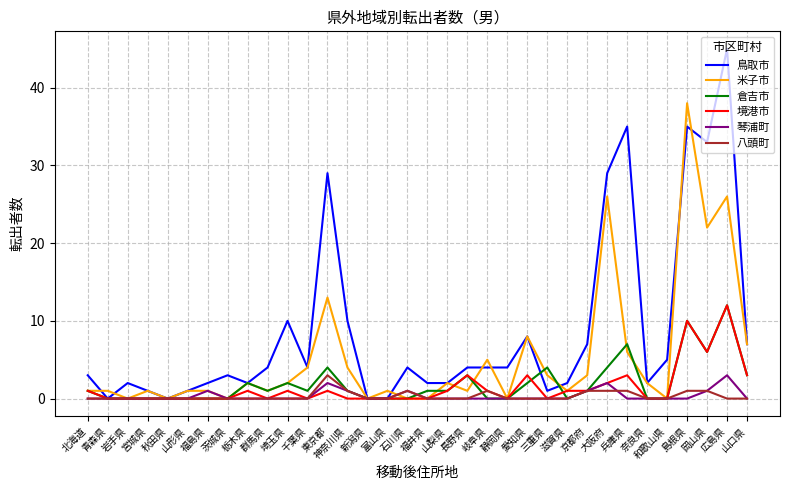

What is the maximum value for 八頭町?

3